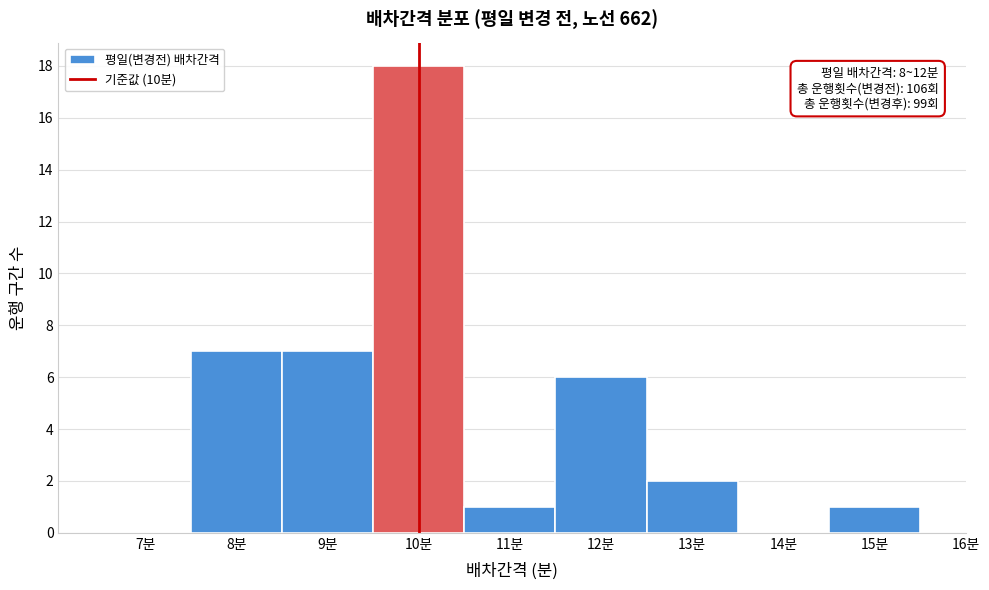

Reading left to right, transcribe all the data shown in this chart.

7분=0	8분=7	9분=7	10분=18	11분=1	12분=6	13분=2	14분=0	15분=1